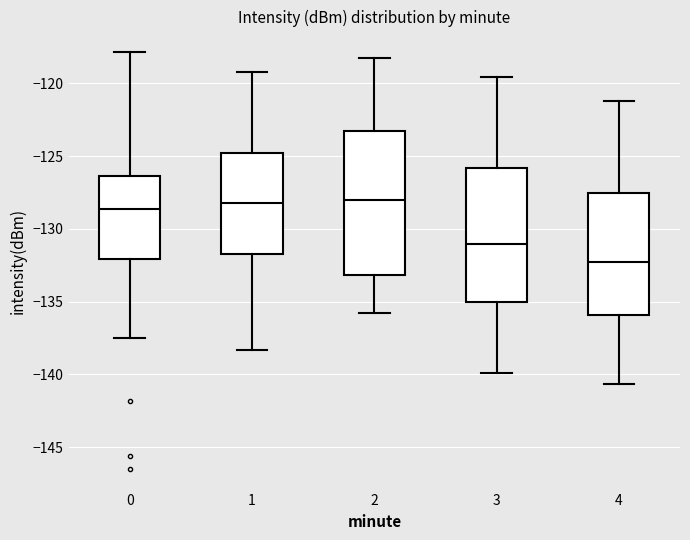

Reading left to right, read every box against the y-axis: the position of its median line, the range the box covers, and the ends of its whiskers. The values are not printed on the chart, so give them approximately, as read against the axis.

0: median -128.5, box -132.0 to -126.5, whiskers -137.5 to -118.0
1: median -128.0, box -131.5 to -125.0, whiskers -138.5 to -119.0
2: median -128.0, box -133.0 to -123.5, whiskers -136.0 to -118.0
3: median -131.0, box -135.0 to -126.0, whiskers -140.0 to -119.5
4: median -132.5, box -136.0 to -127.5, whiskers -140.5 to -121.0